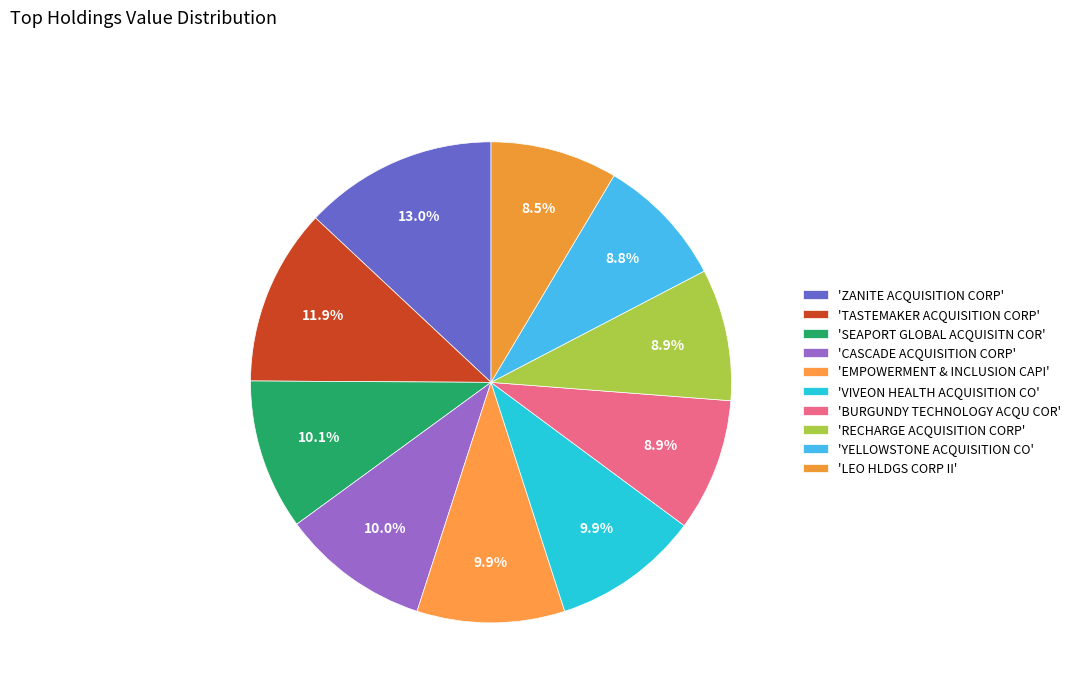

Count the number of slices in the pie.

10